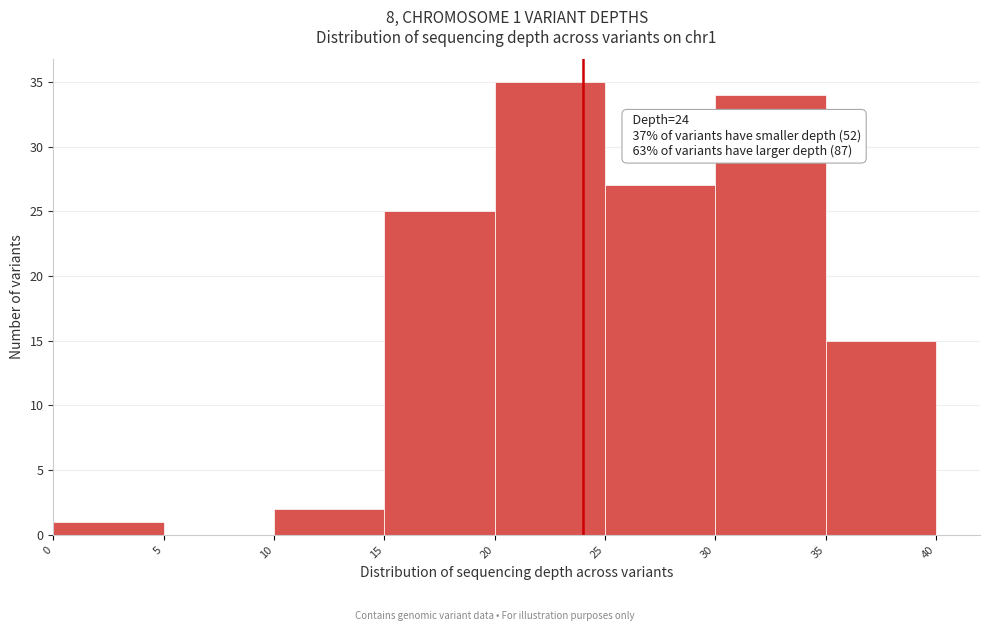

Which range on the x-axis has the tallest bar?

20 to 25